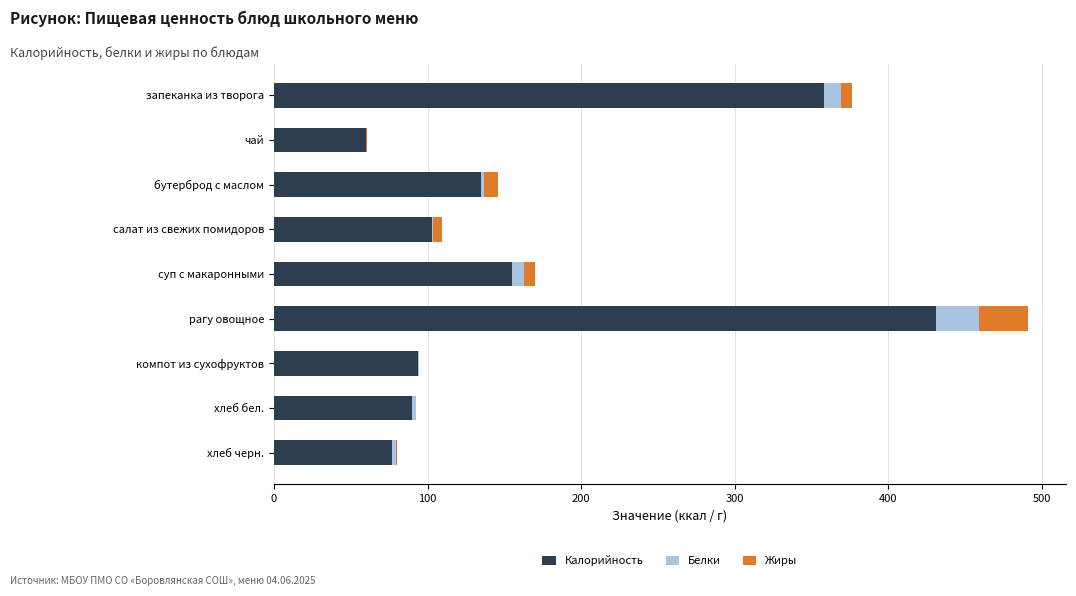

The Калорийность series shows 65.3 at компот из сухофруктов. True or false?

False